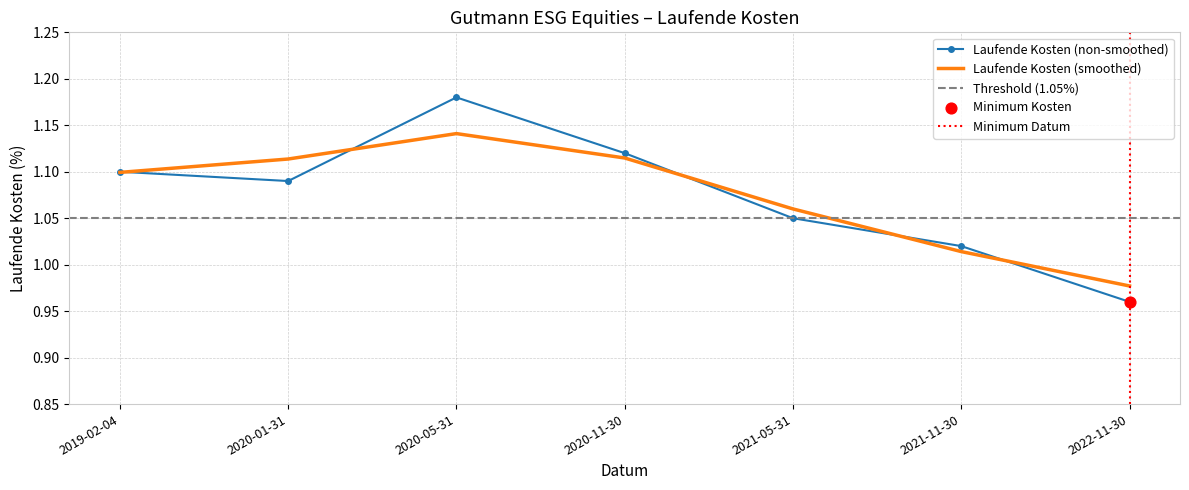

Between 2022-11-30 and 2021-11-30, which is larger?

2021-11-30